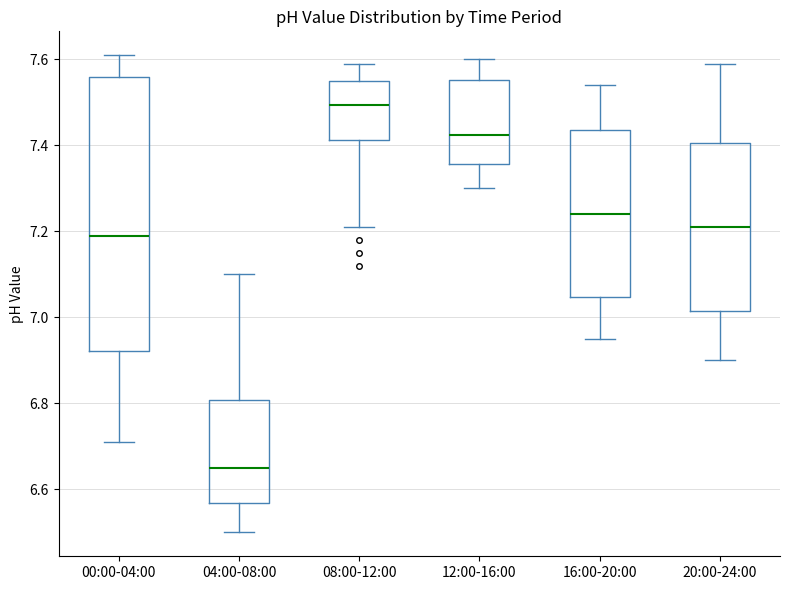

Comparing the boxes themselves (not the whiskers), which one is the tallest?

00:00-04:00